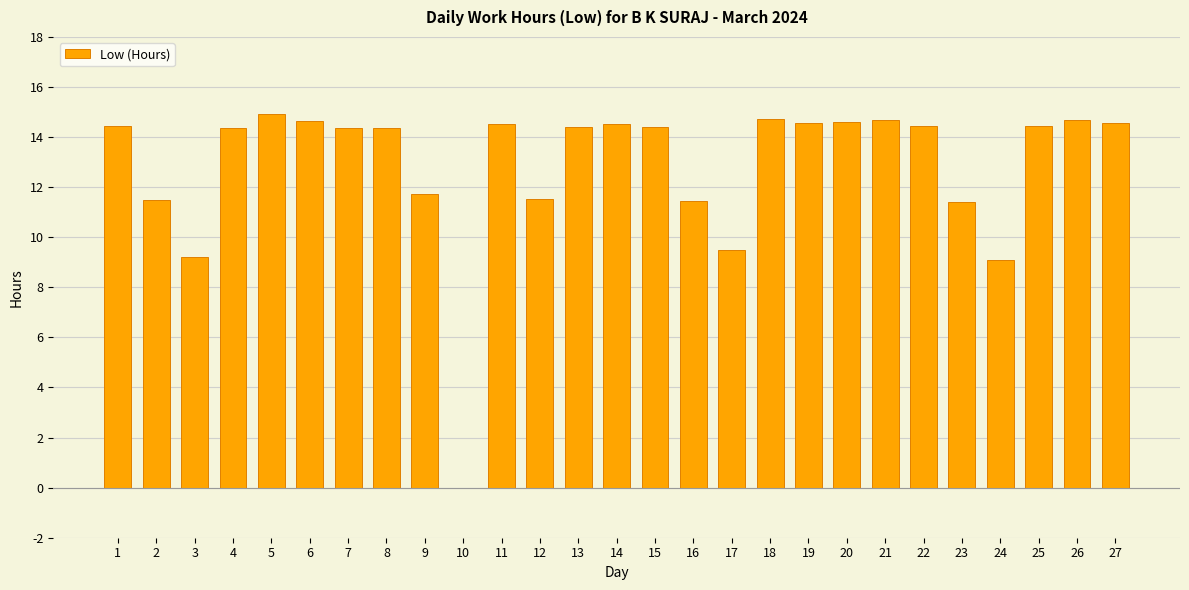

The chart shows a value of -9.1 at 10. True or false?

False